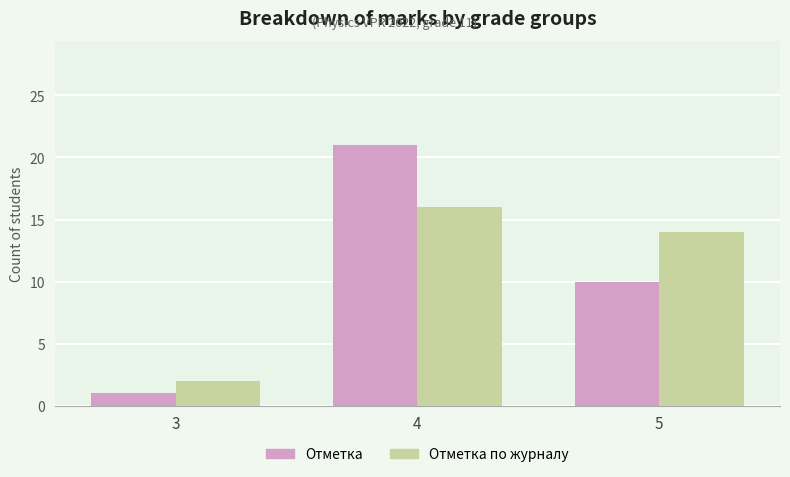

Is it true that Отметка по журналу equals 1 at 3?

False